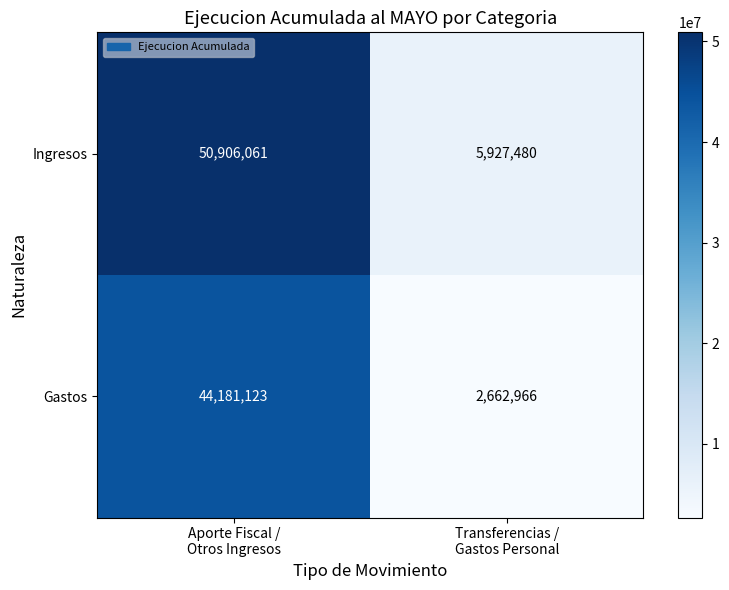

What is the maximum value shown in the chart?

50906061